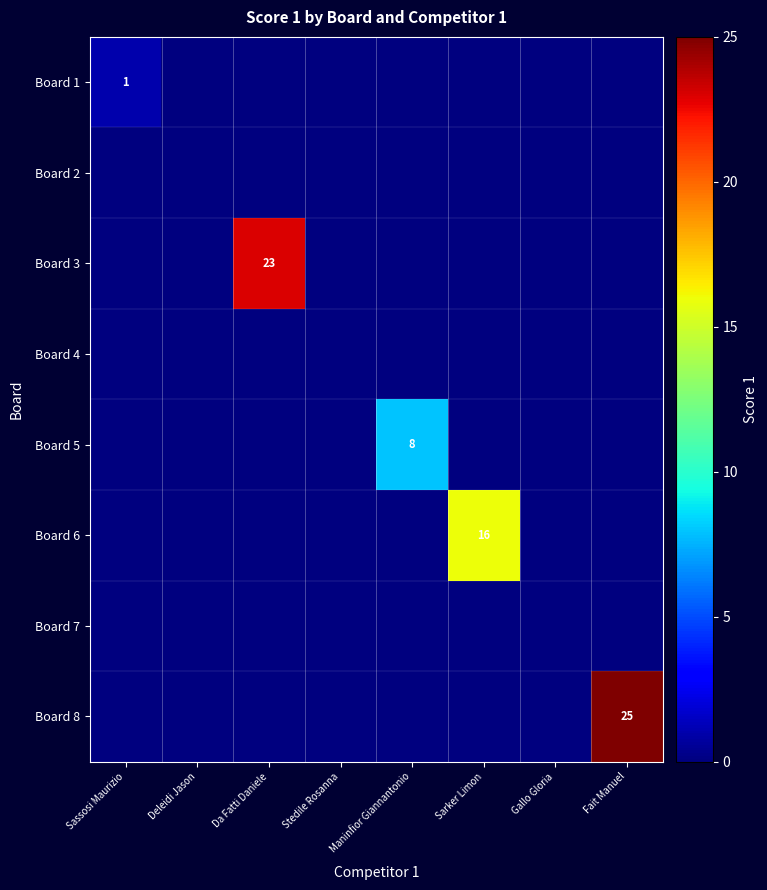

True or false: Board 5 has a value of 8 at Maninfior Giannantonio.

True